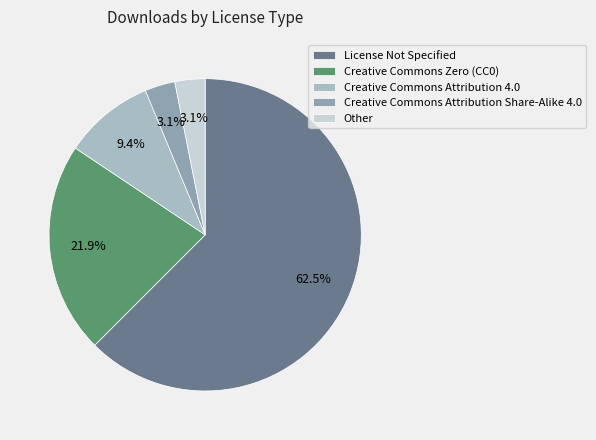

Which slice is the largest?

License Not Specified